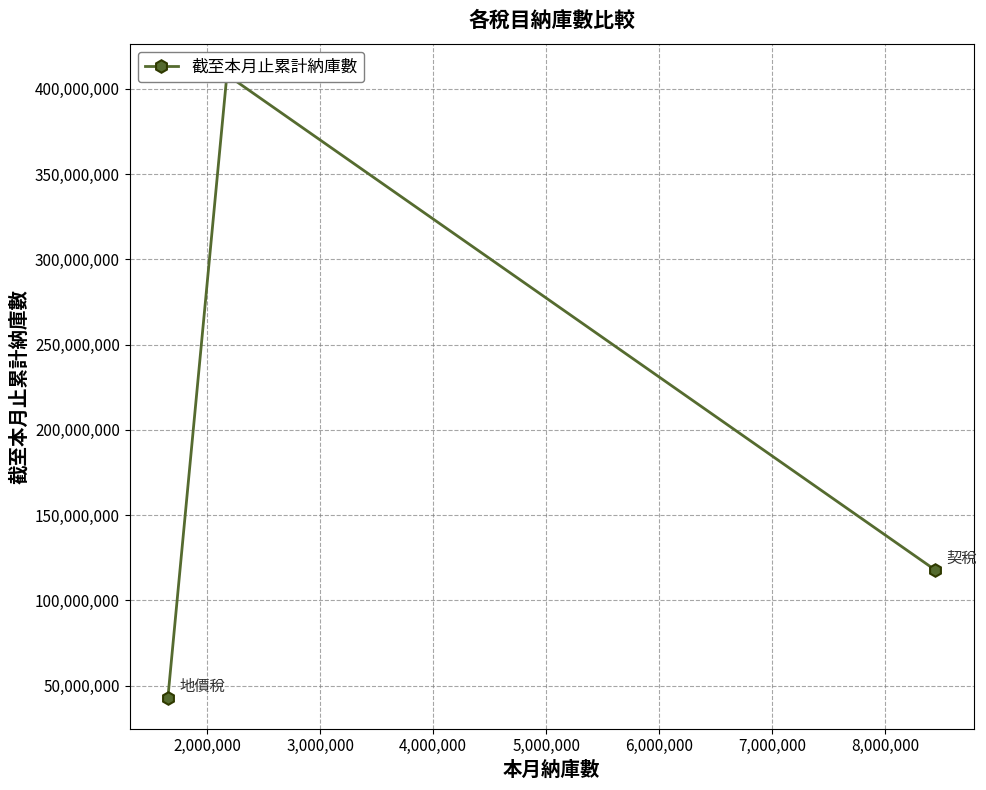

How many values are between 43041712 and 408176194?

3